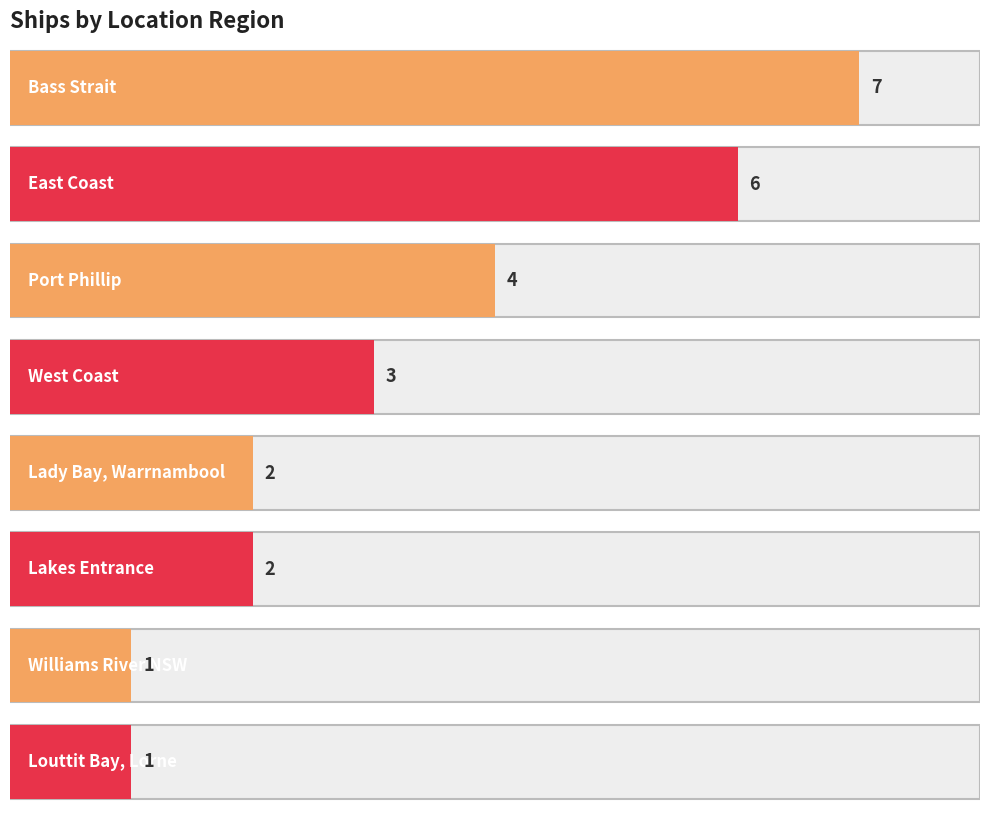

How many values are below 3?

4